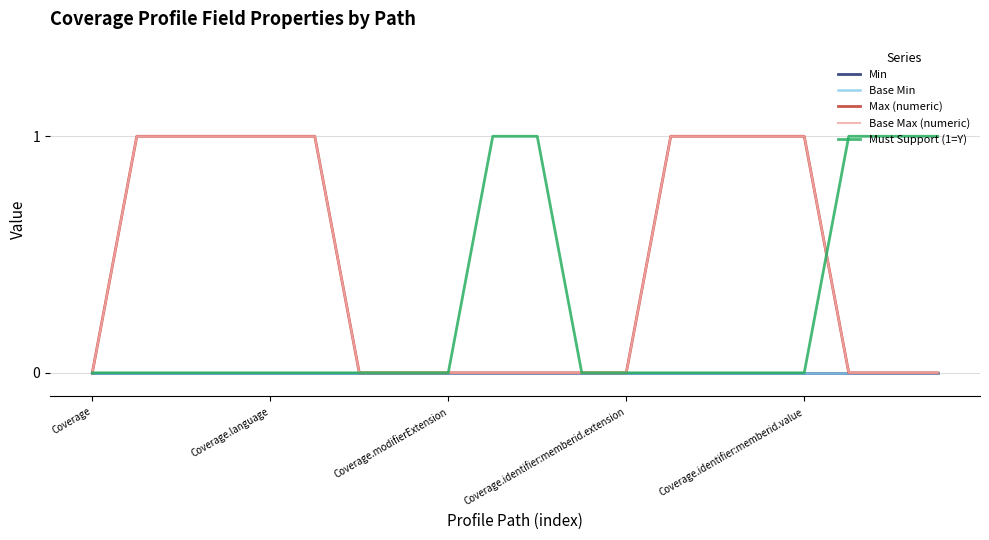

Is this an area chart (filled region under the line)?

No